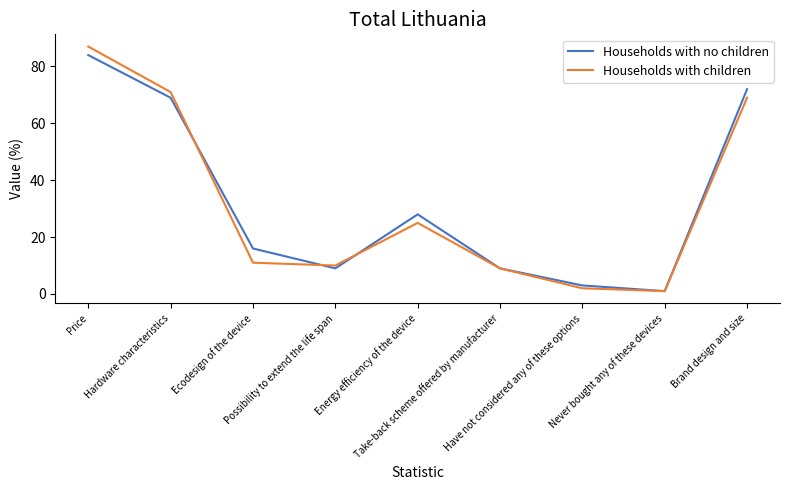

Where is the first local minimum for Households with children?

Possibility to extend the life span